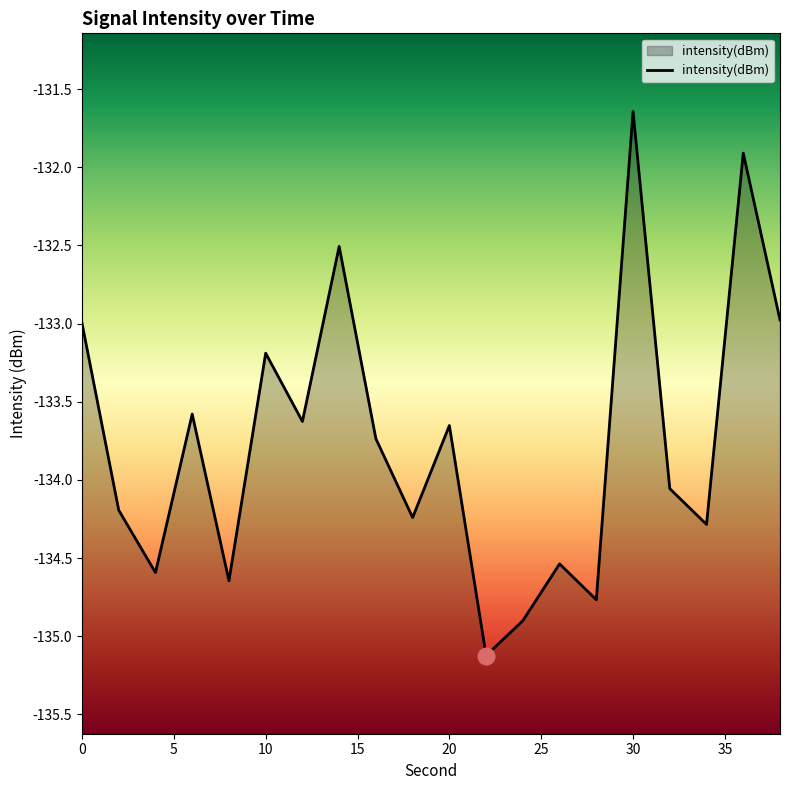

What is the difference between the maximum and minimum values?

3.5